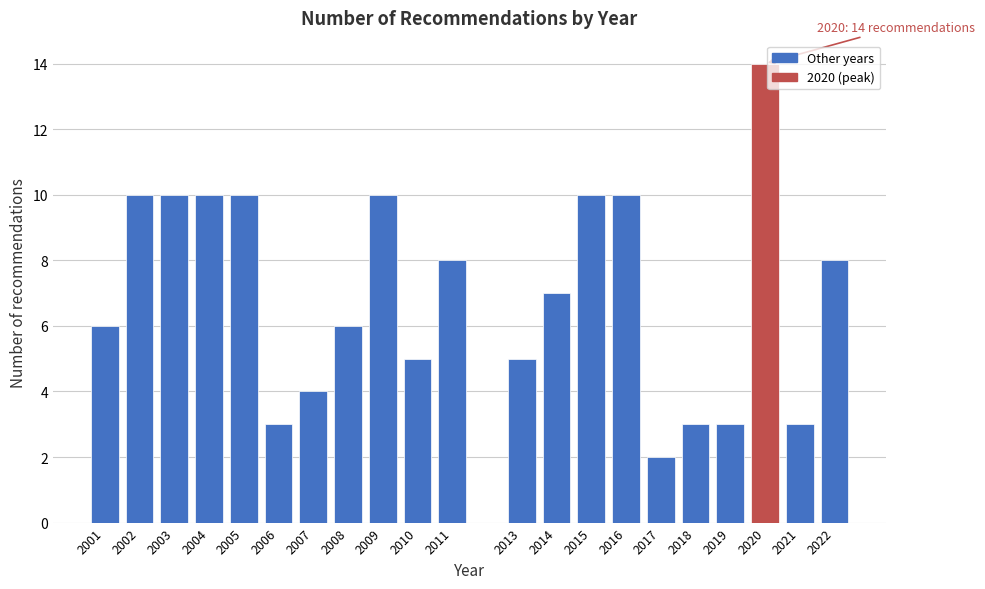

Reading left to right, transcribe all the data shown in this chart.

2001=6	2002=10	2003=10	2004=10	2005=10	2006=3	2007=4	2008=6	2009=10	2010=5	2011=8	2013=5	2014=7	2015=10	2016=10	2017=2	2018=3	2019=3	2020=14	2021=3	2022=8